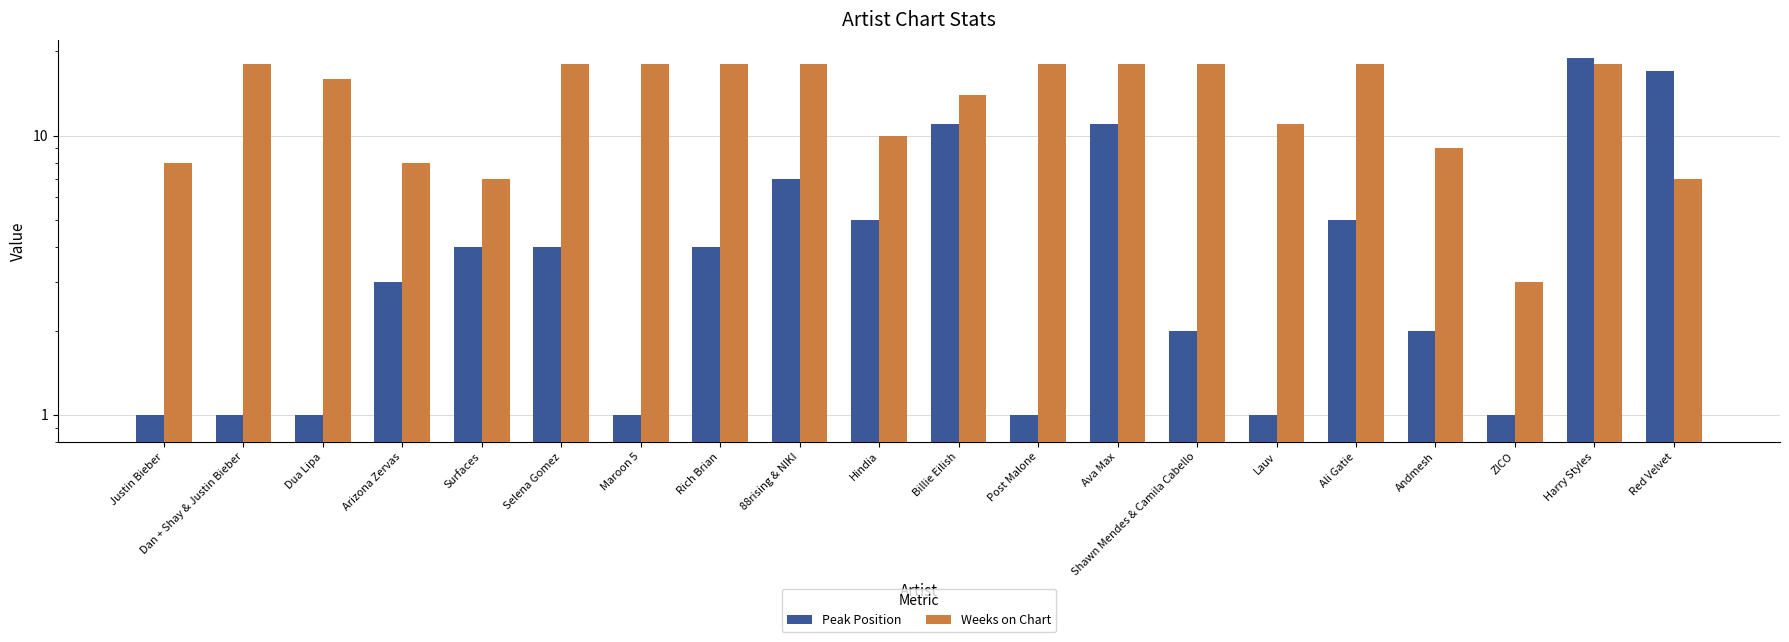

What is the label of the 20th bar from the right?

Justin Bieber